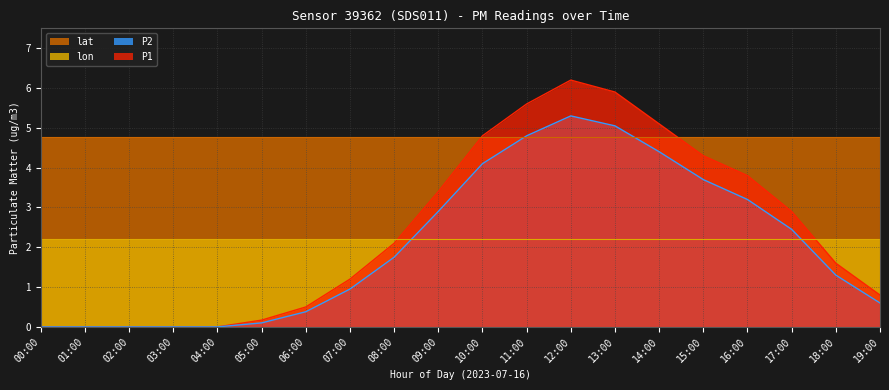

The value of P1 at 18:00 is 0.8. True or false?

False